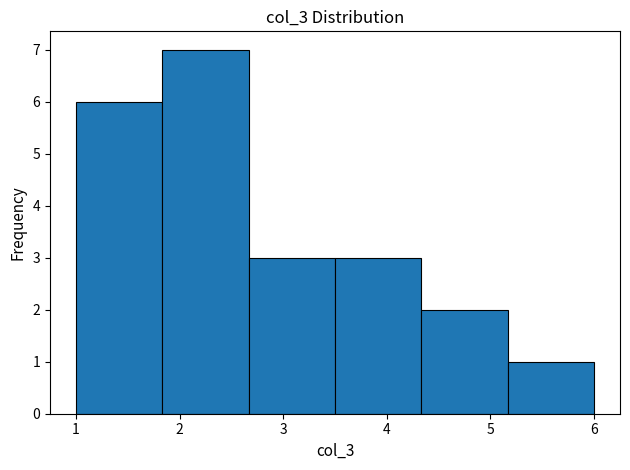

What is the height of the bar covering 2.7 to 3.5 on the x-axis? Neither the bar edges nor the heights are printed on the chart, so give them approximately, as read against the axes.

3